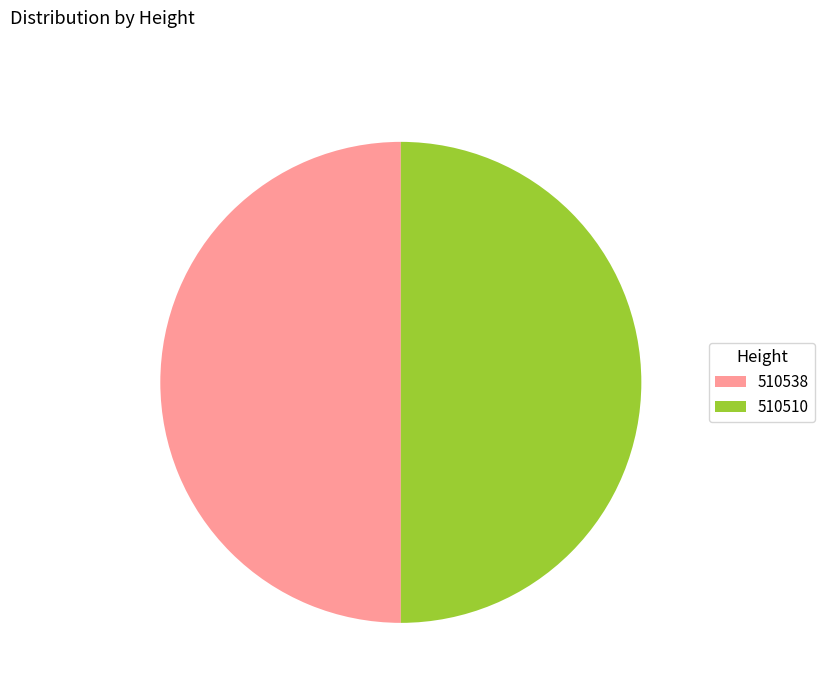

How many slices are in this pie chart?

2